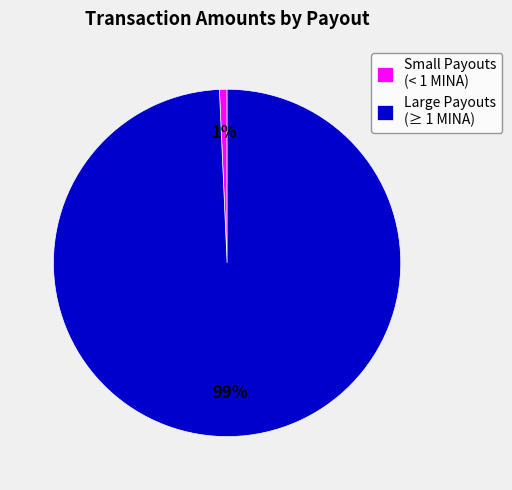

To the nearest percent, what is the average slice percentage?

50%